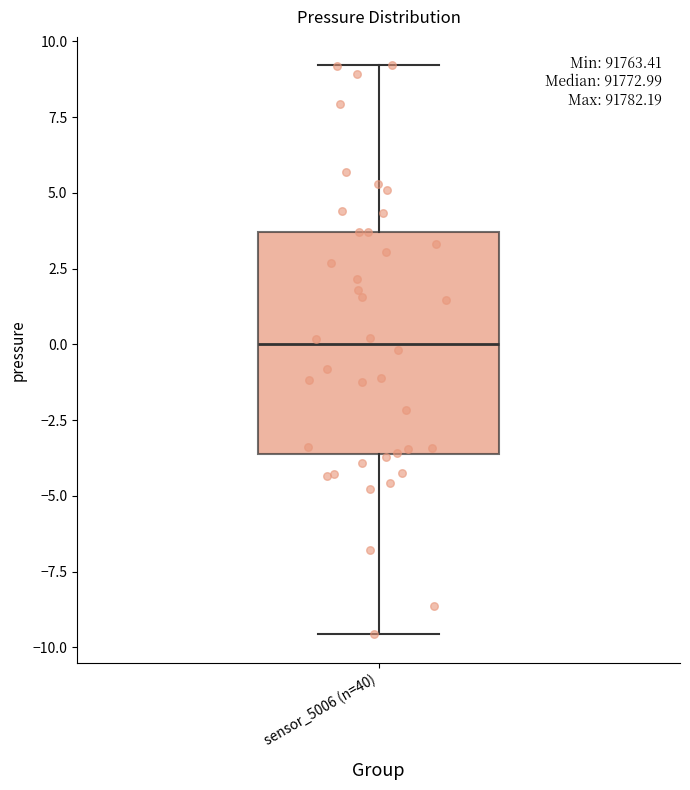

Where does the upper whisker of the box for sensor_5006 (n=40) end on the y-axis? The values are not printed on the chart, so give them approximately, as read against the axis.

9.0